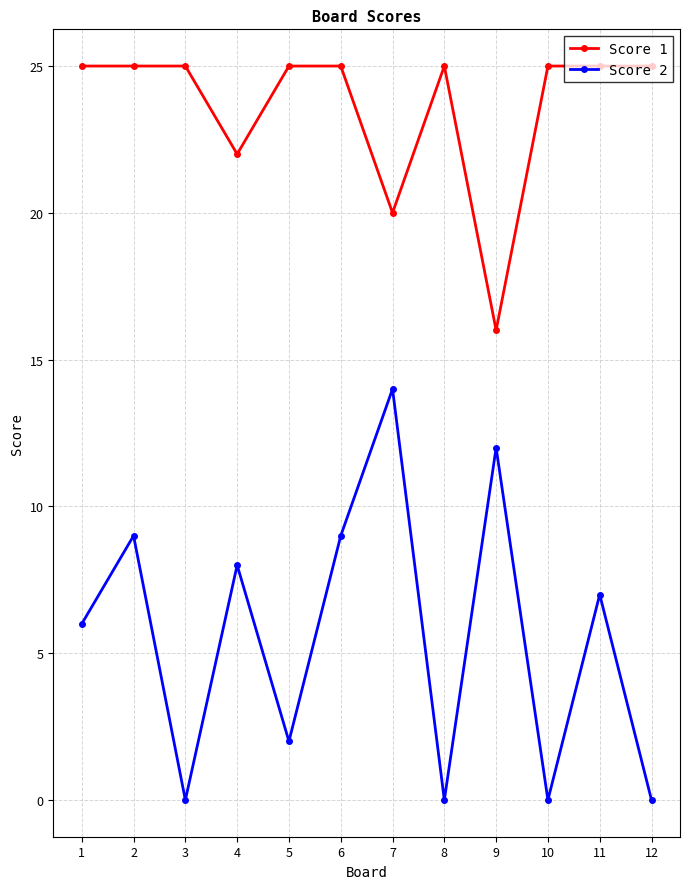

How many categories are shown in the chart?

12